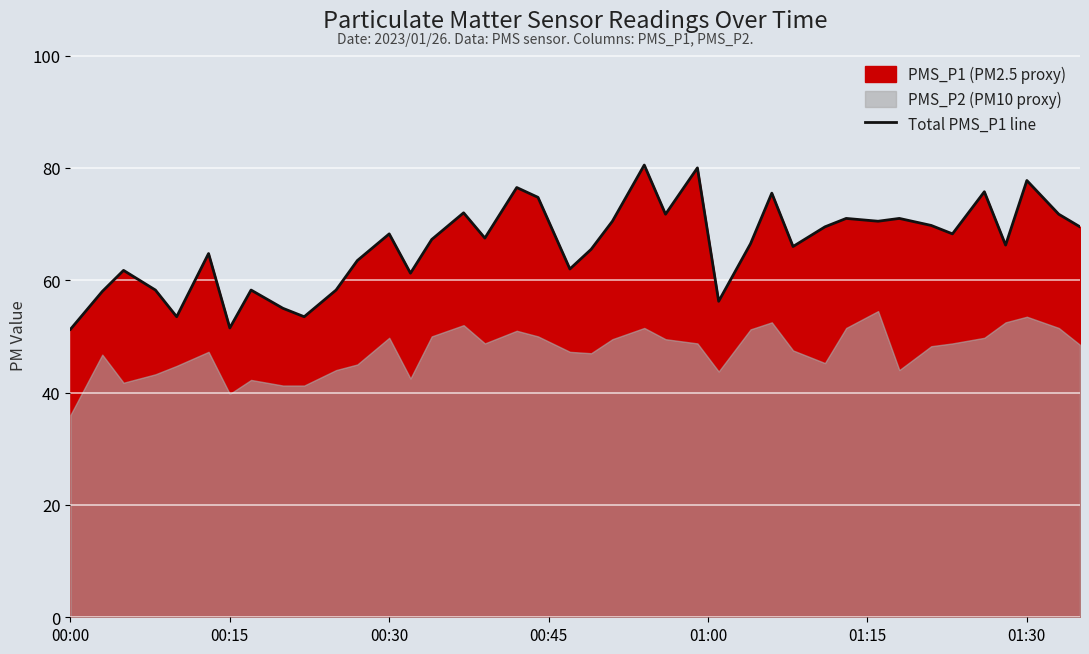

True or false: Total PMS_P1 line has a value of 24.0 at 00:15.

False